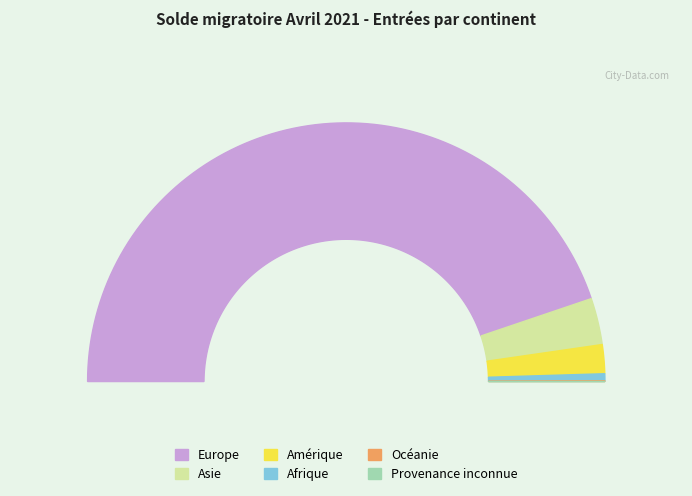

Combined, what portion of the pie is Asie and Afrique?

6.7%